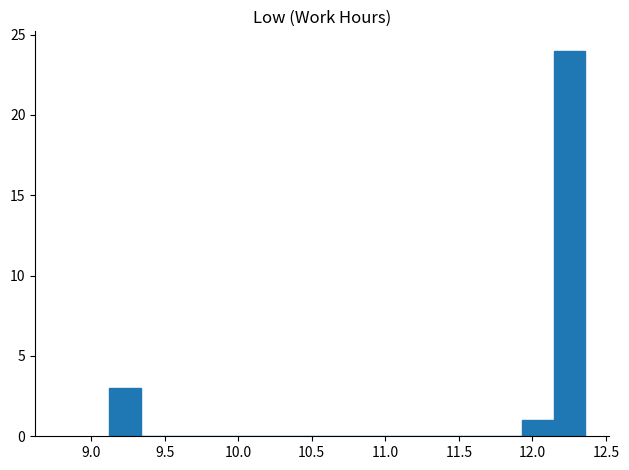

Over which range of the x-axis is the bar tallest?

12.15 to 12.35